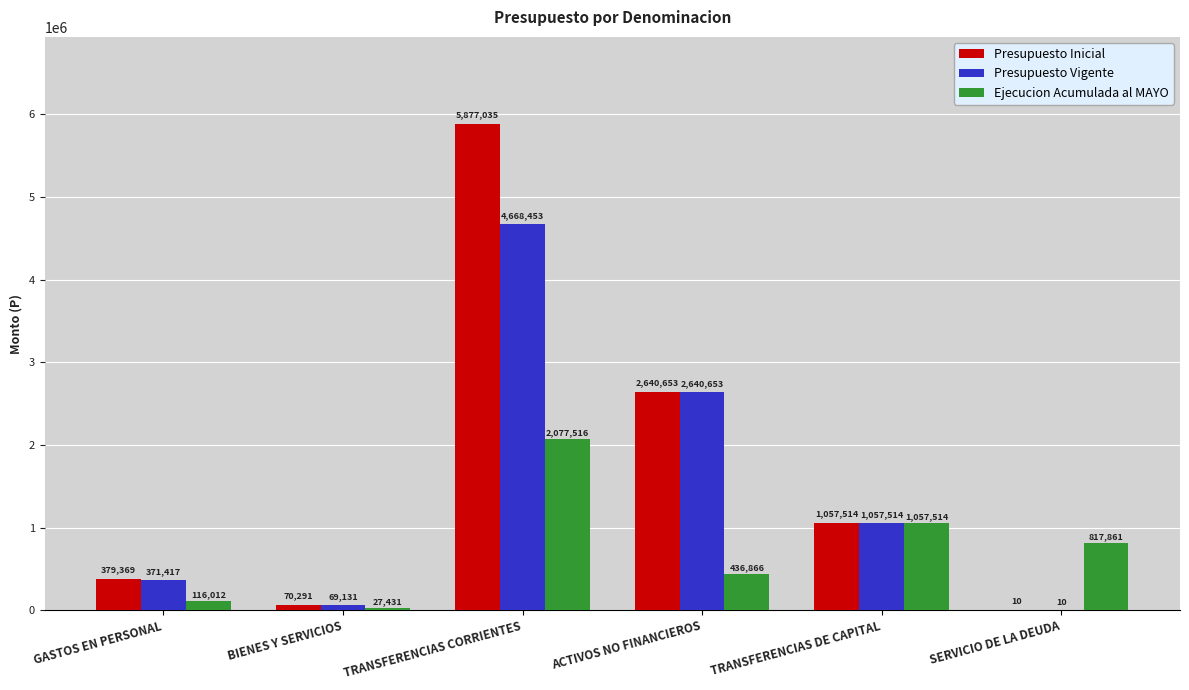

How many distinct data groups are displayed?

3